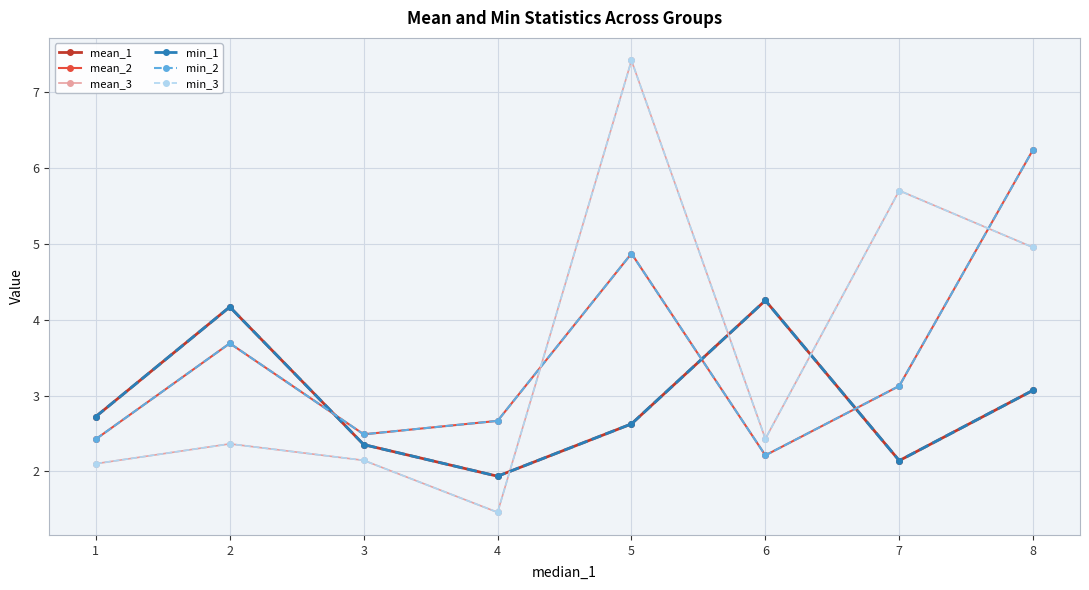

Where is mean_2 nearest to the value 4?

2